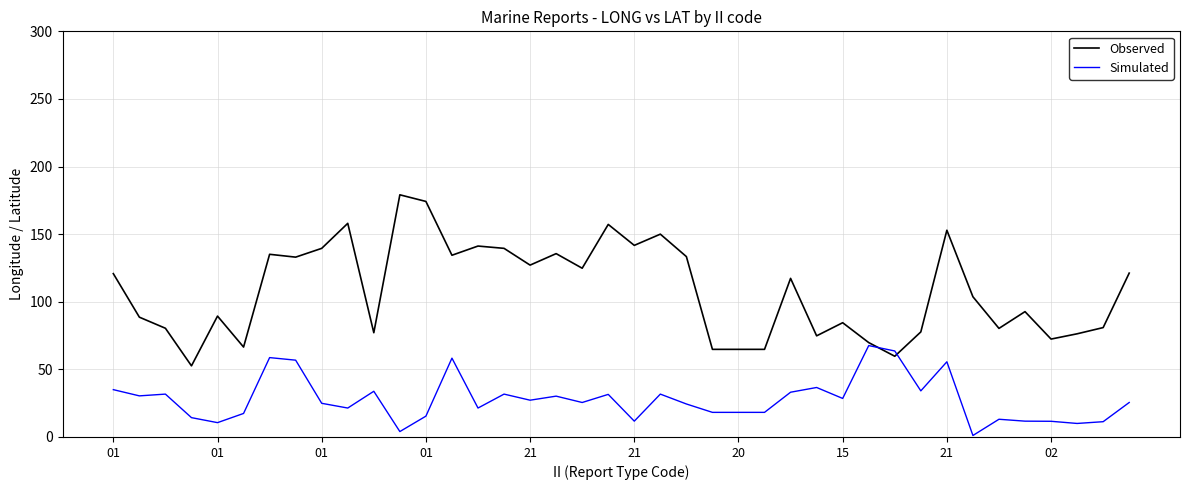

Rank the series by their average value, from lowest to highest.

Simulated, Observed